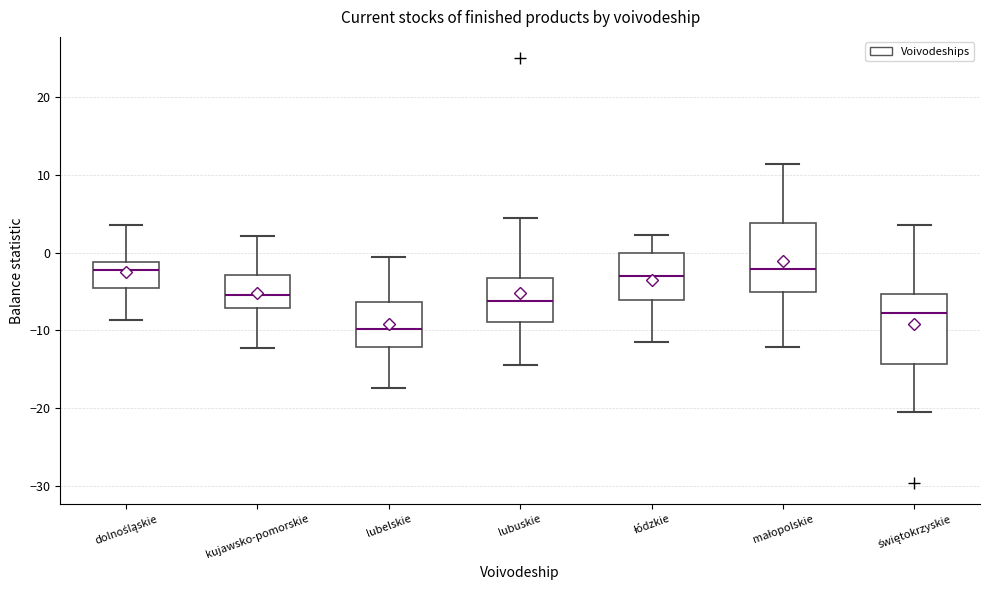

Which box has the lowest median line?

lubelskie